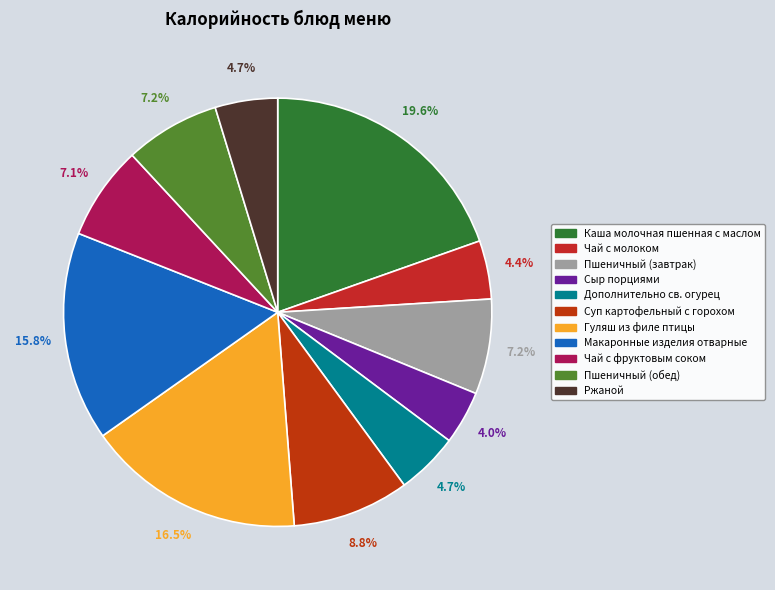

True or false: Ржаной accounts for 5% of the total.

True